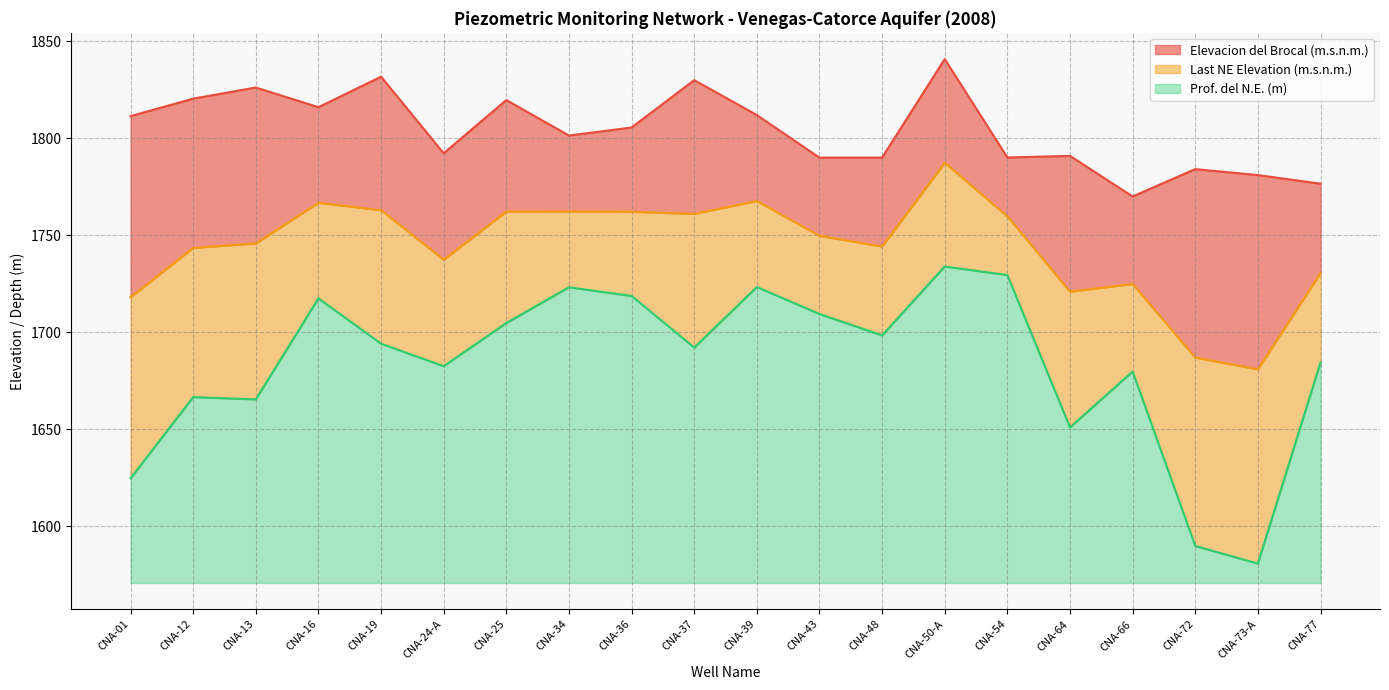

In Elevacion del Brocal (m.s.n.m.), how many points are lower than both neighbors (excluding endpoints)?

5